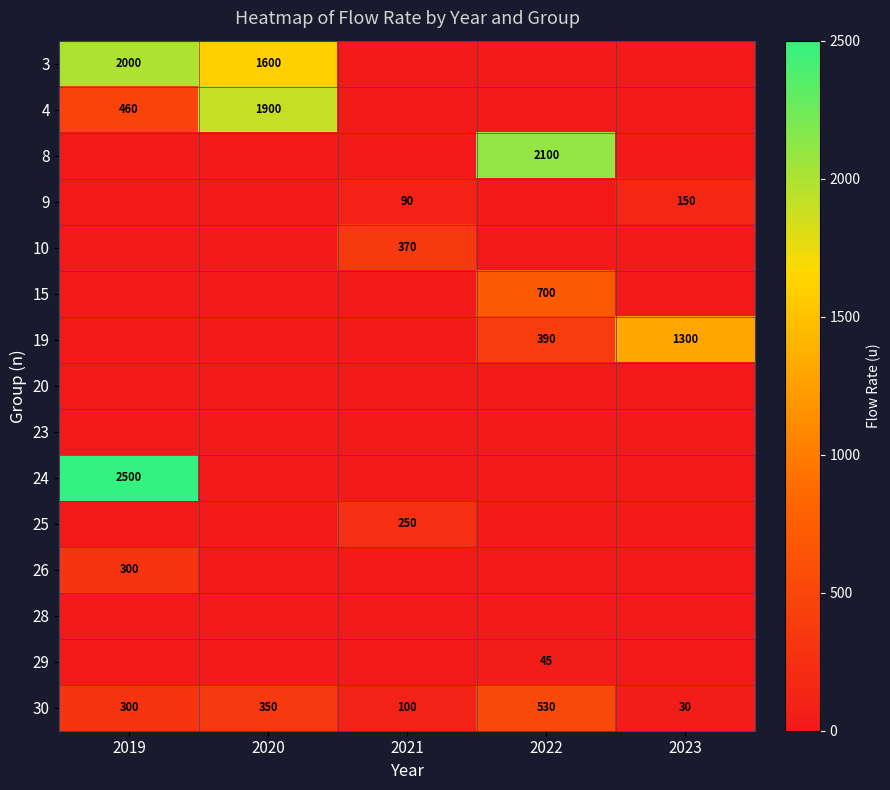

What is the spread (max minus min) of values at 2020?

1900